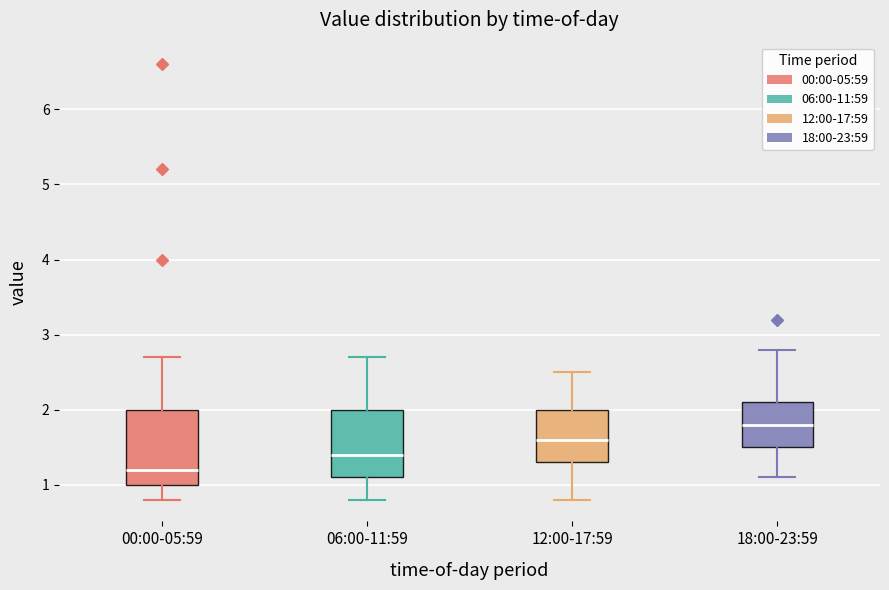

Reading left to right, read every box against the y-axis: the position of its median line, the range the box covers, and the ends of its whiskers. The values are not printed on the chart, so give them approximately, as read against the axis.

00:00-05:59: median 1.2, box 1.0 to 2.0, whiskers 0.8 to 2.7
06:00-11:59: median 1.4, box 1.1 to 2.0, whiskers 0.8 to 2.7
12:00-17:59: median 1.6, box 1.3 to 2.0, whiskers 0.8 to 2.5
18:00-23:59: median 1.8, box 1.5 to 2.1, whiskers 1.1 to 2.8